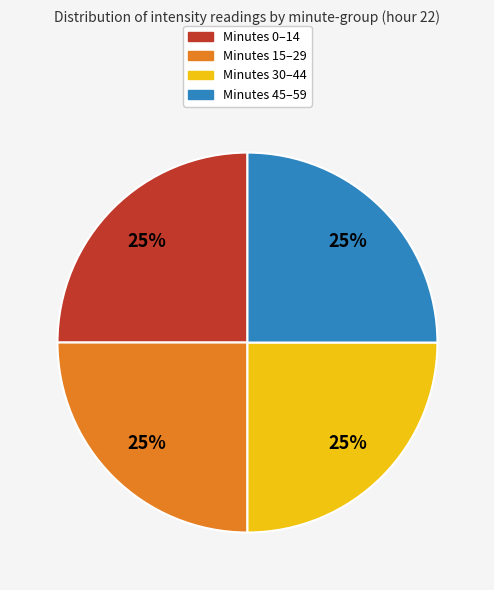

To the nearest percent, what is the average slice percentage?

25%